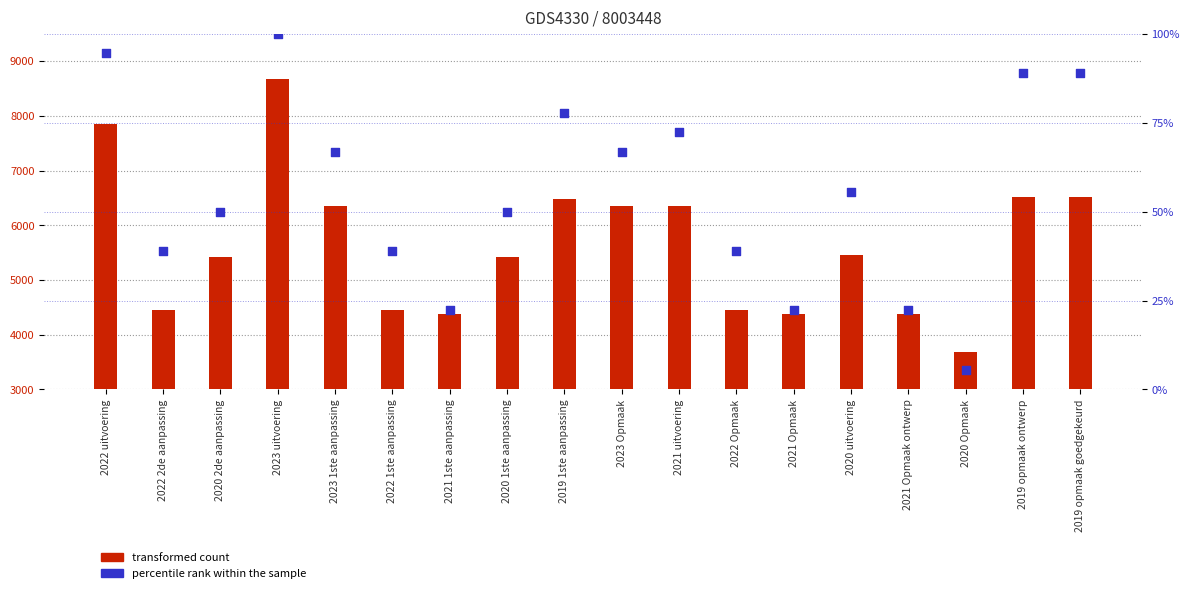

Which series reaches the maximum Y coordinate?

transformed count